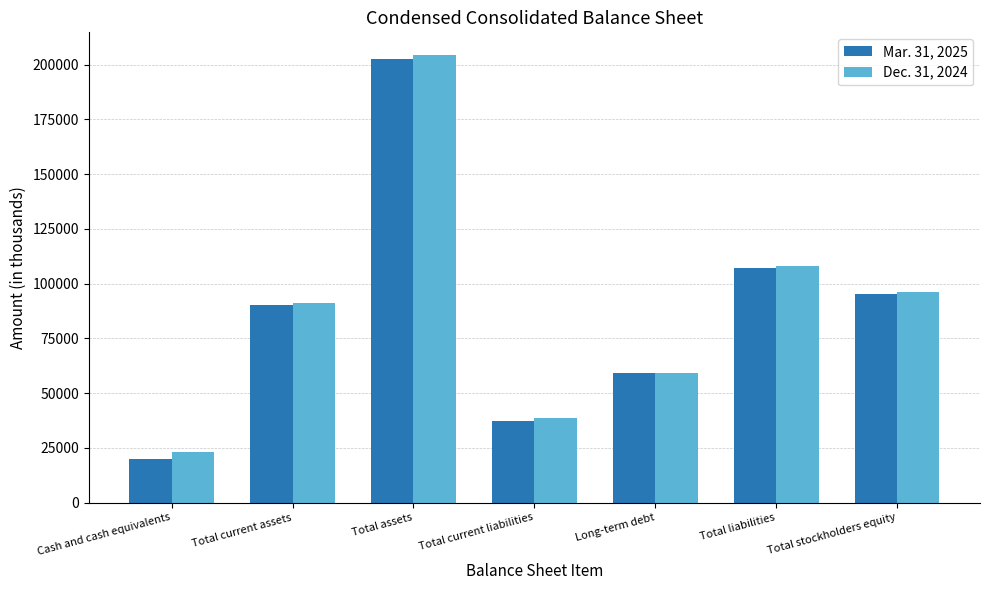

What is the total value across all series at Total liabilities?

215558